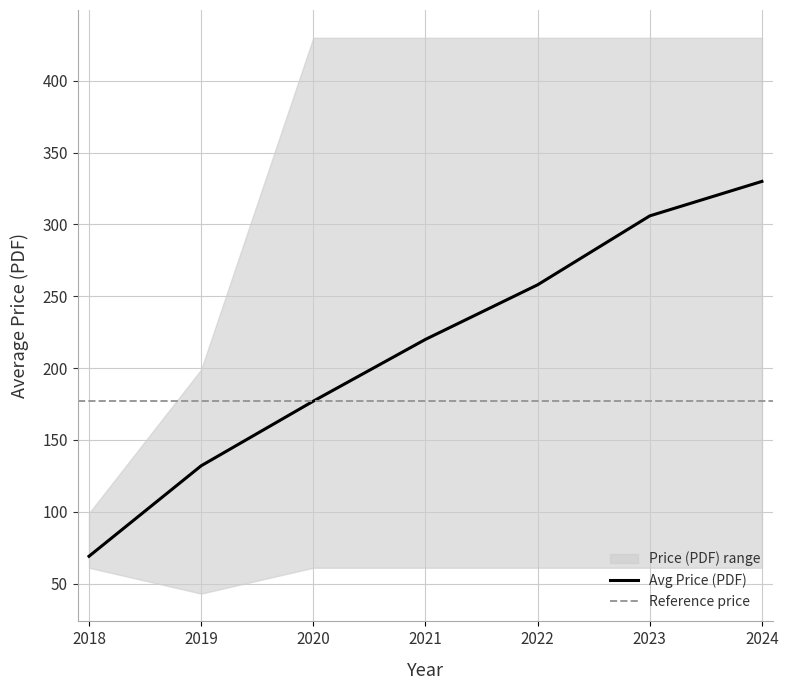

The value of Avg Price (PDF) at 2018 is 69. True or false?

True